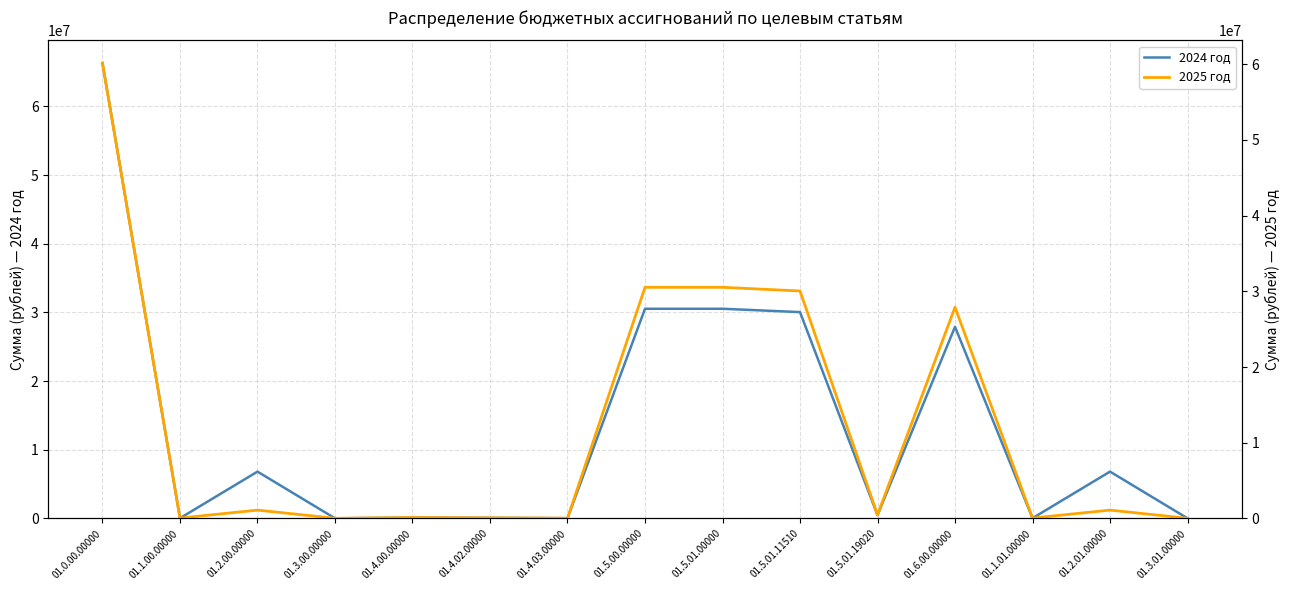

Which has a higher value, 01.5.01.11510 or 01.2.00.00000?

01.5.01.11510